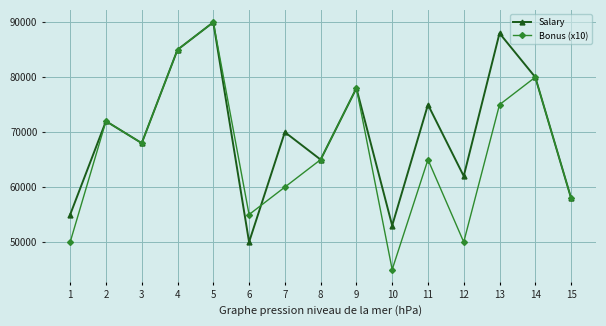

What is the average value of the Salary series?

69933